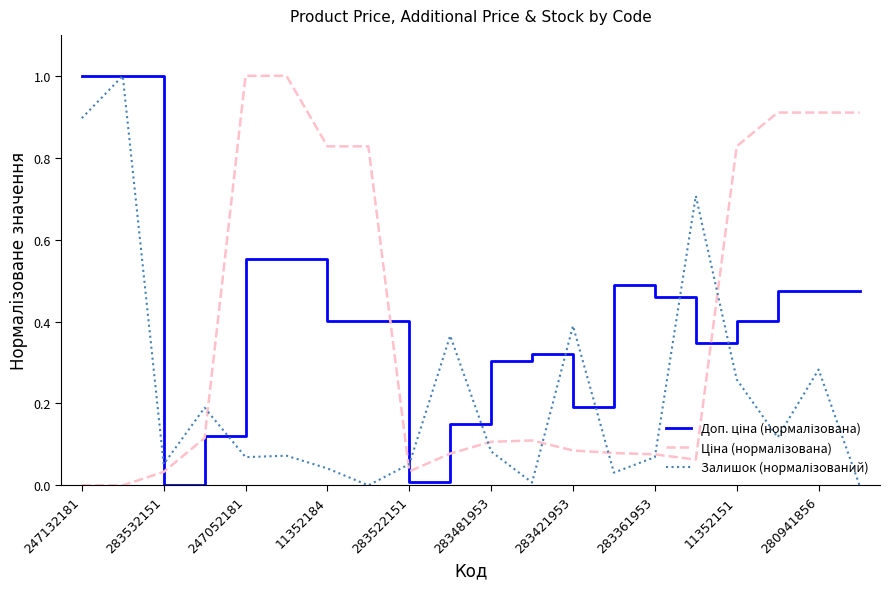

What is the greatest value displayed?

1.0